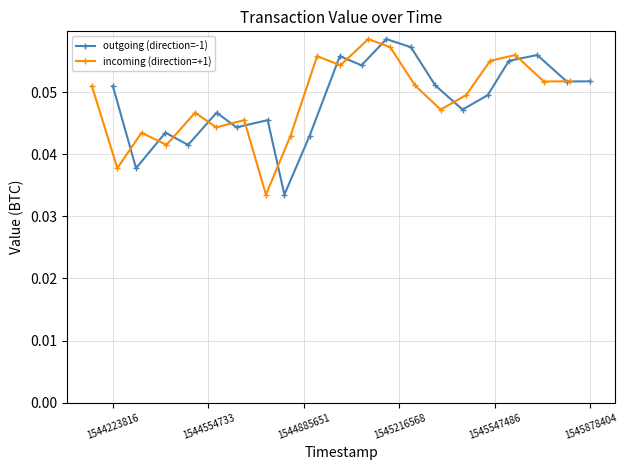

Is it true that outgoing (direction=-1) equals 0.0 at 8?

False